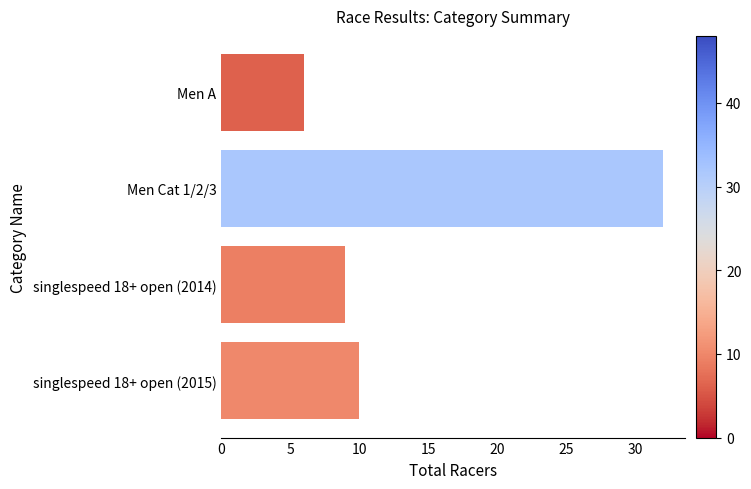

What is the sum of all values?

57